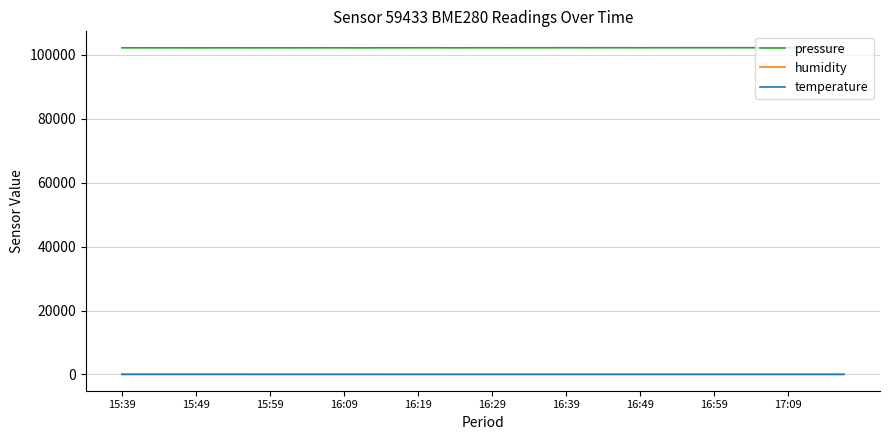

Which series has the largest total across all categories?

pressure